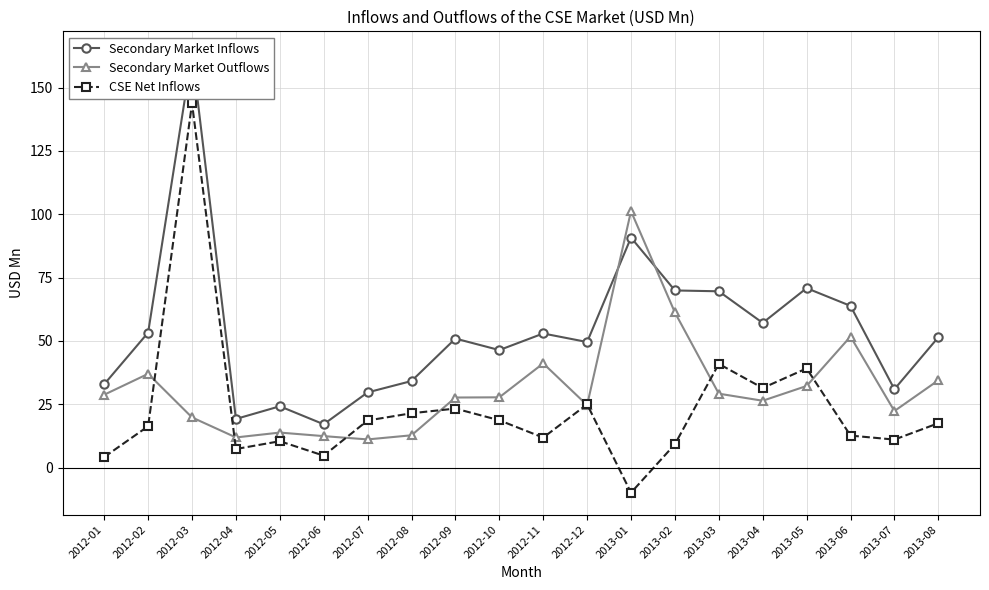

What is the maximum value shown in the chart?

163.5